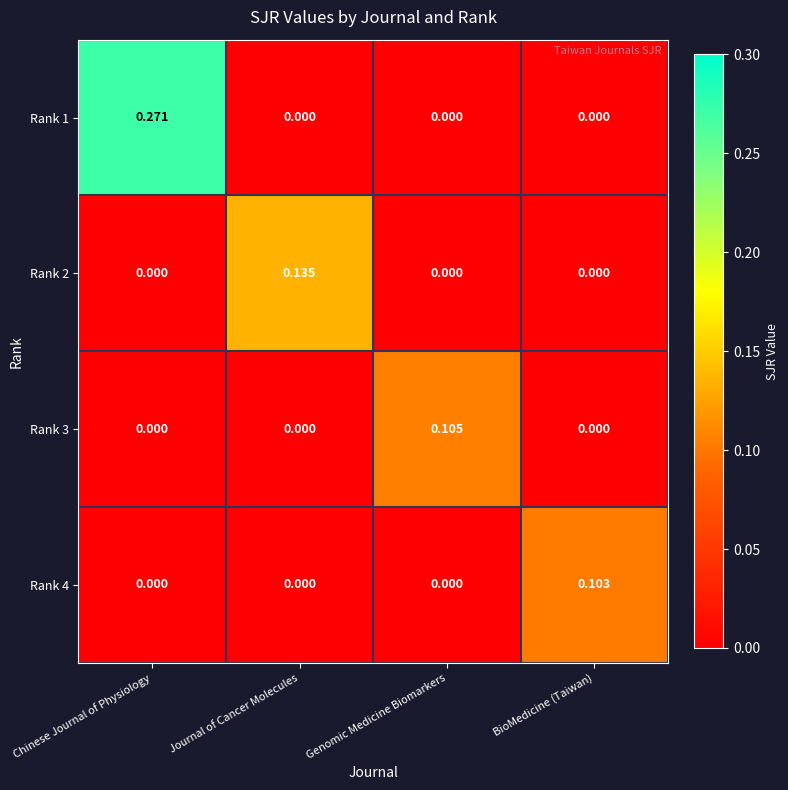

Which category has the highest value in the Rank 4 series?

BioMedicine (Taiwan)